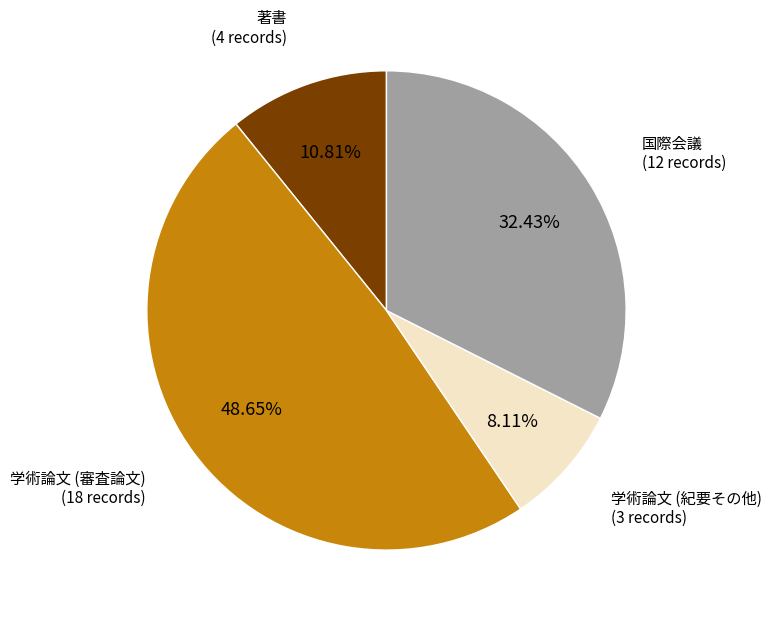

To the nearest percent, what is the difference between the 学術論文 (紀要その他) and 学術論文 (審査論文) slice percentages?

41%